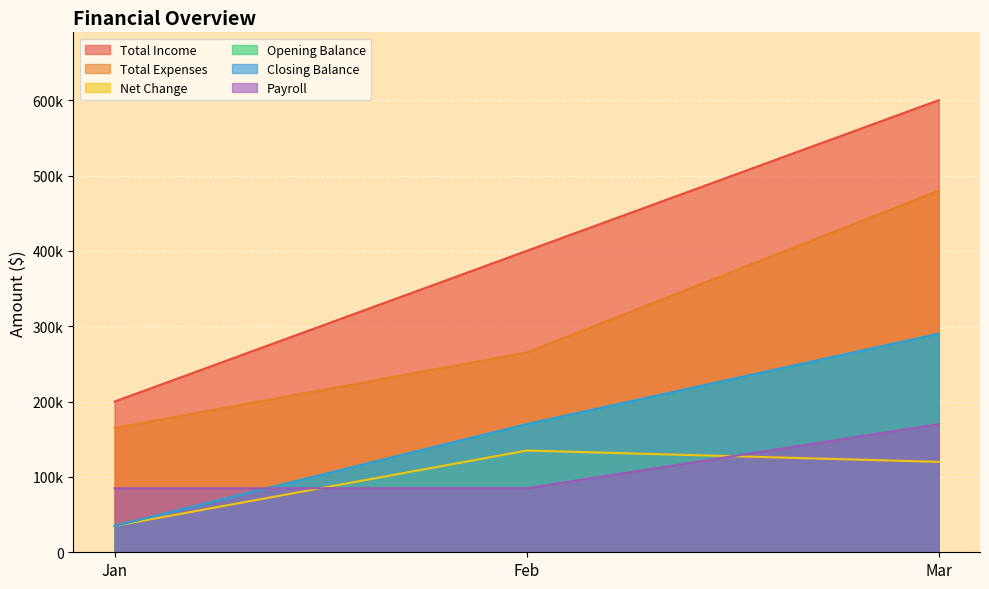

What is the difference between the maximum and minimum values in the Closing Balance series?

255000